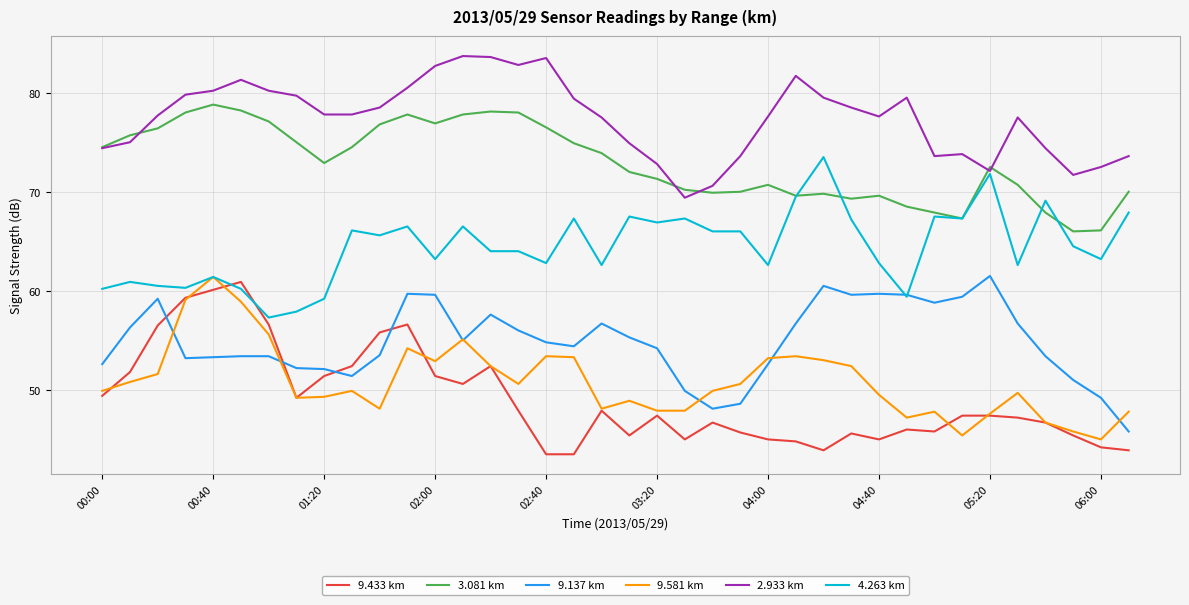

True or false: 9.433 km and 2.933 km intersect in this chart.

False